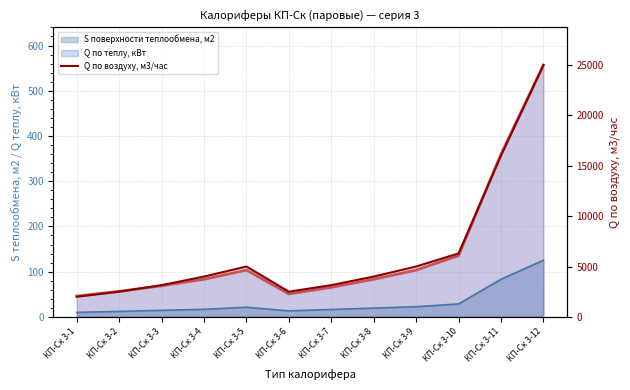

The chart shows a value of 1181 at КП-Ск 3-7. True or false?

False